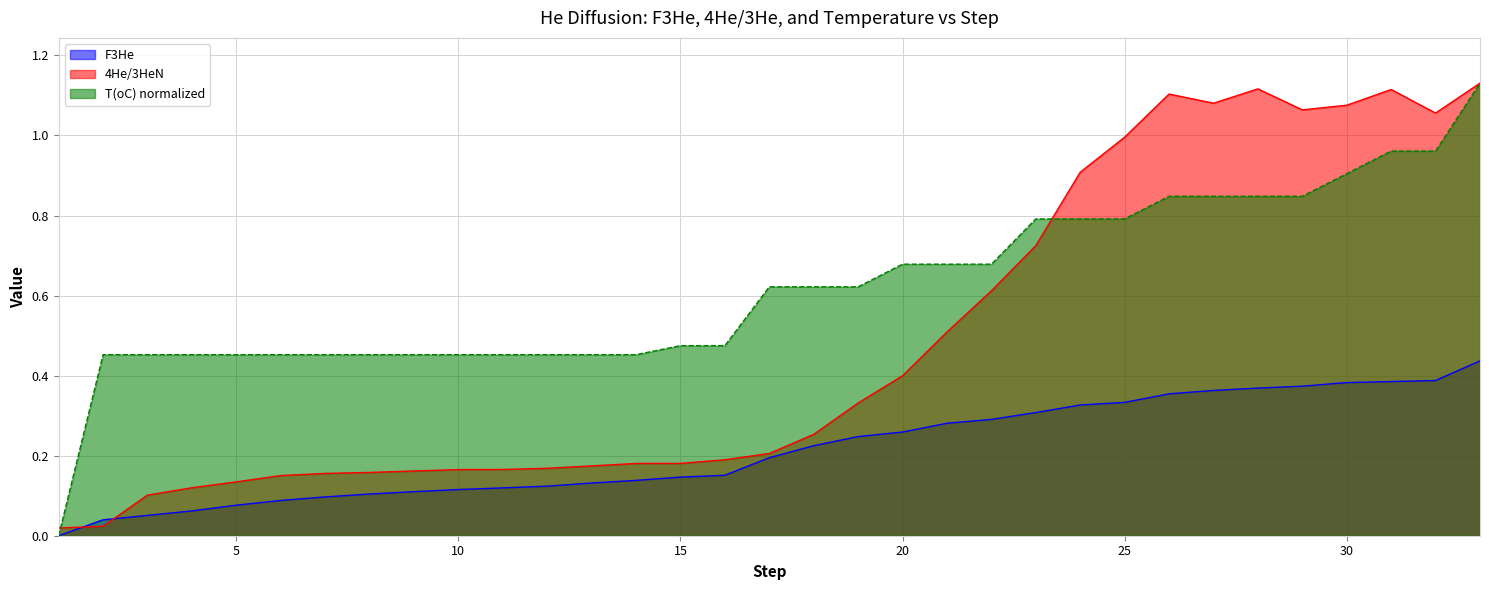

How many lines are shown in the chart?

3